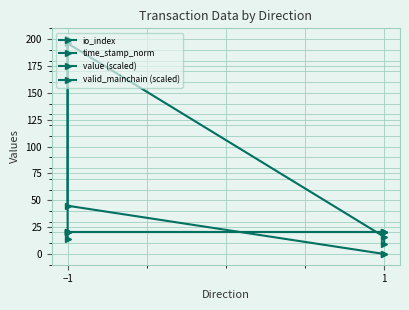

What is the lowest value of the valid_mainchain (scaled) series?

20.0